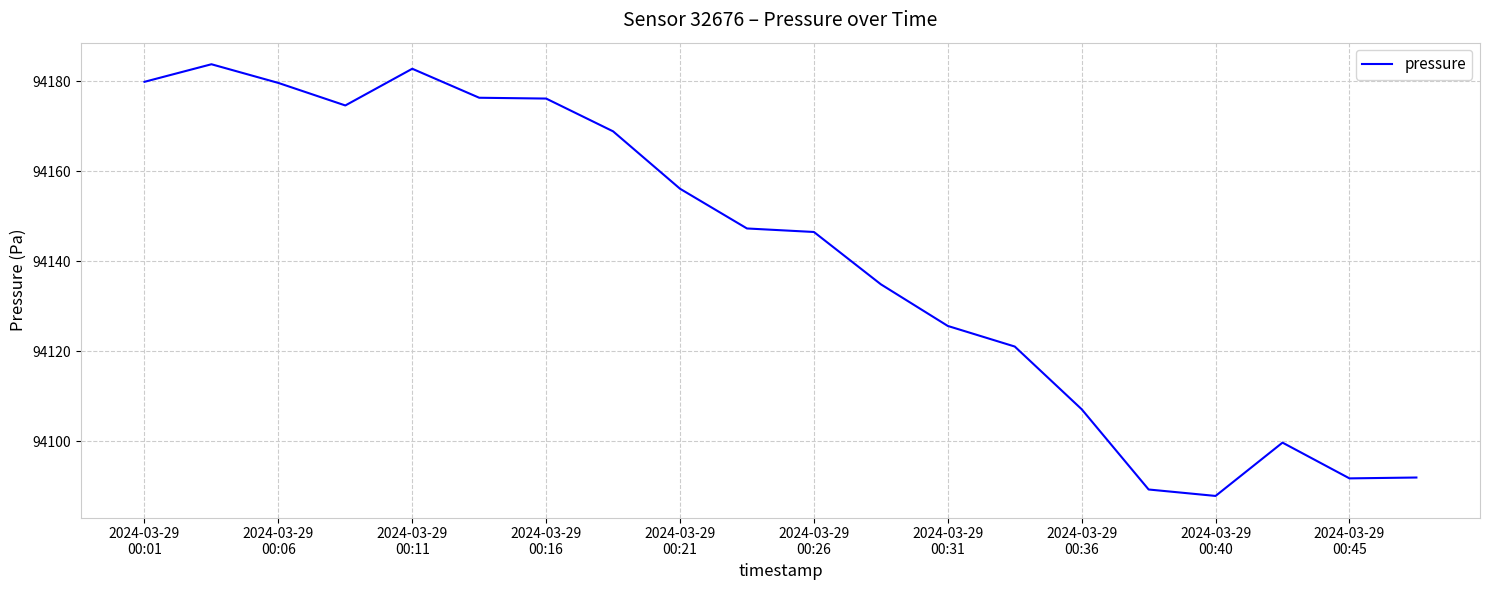

What is the difference between the maximum and minimum values?

95.9